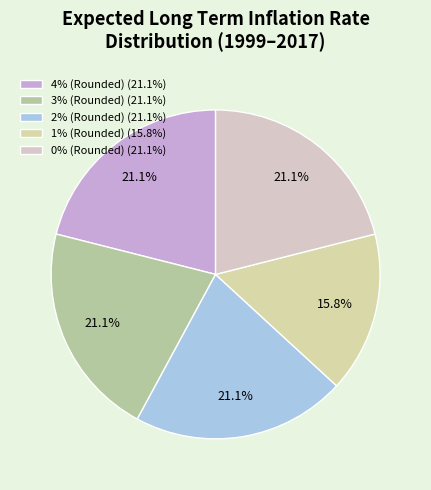

Count the number of slices in the pie.

5